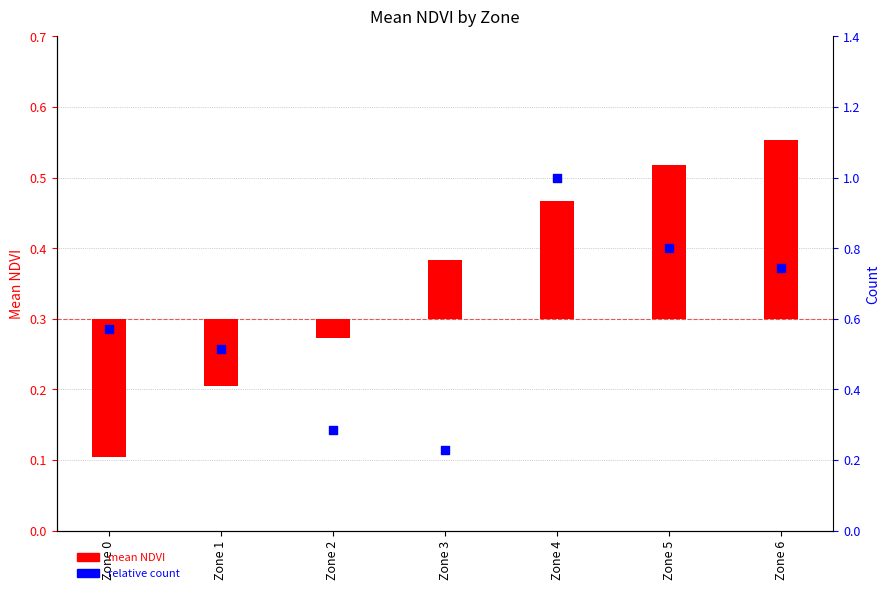

What are all the series names shown in the legend?

mean NDVI, relative count